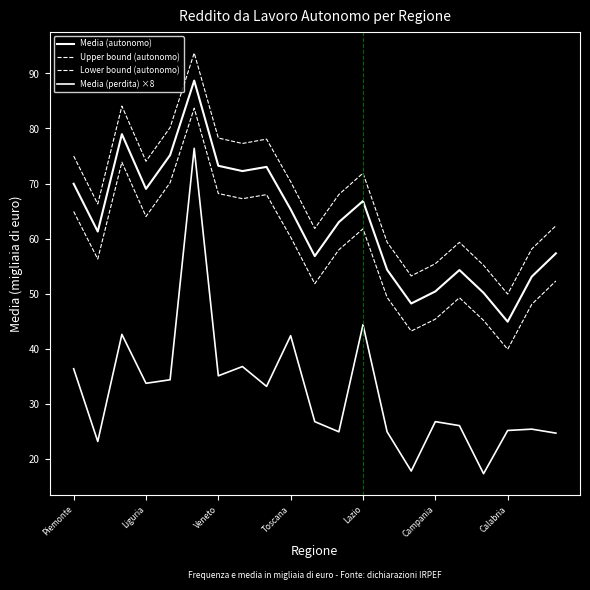

How many lines are shown in the chart?

4